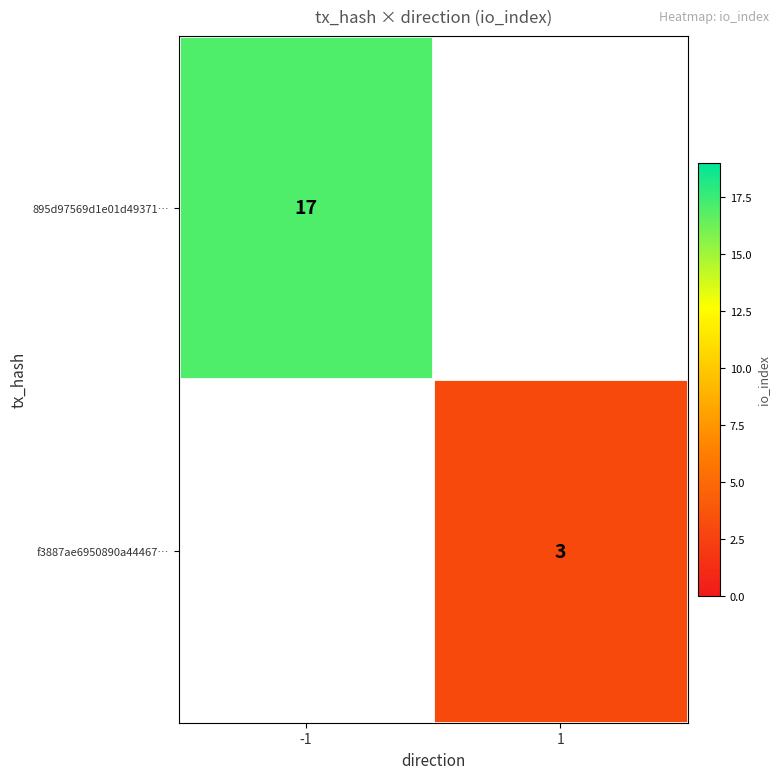

The value of f3887ae6950890a44467… at 1 is 5. True or false?

False